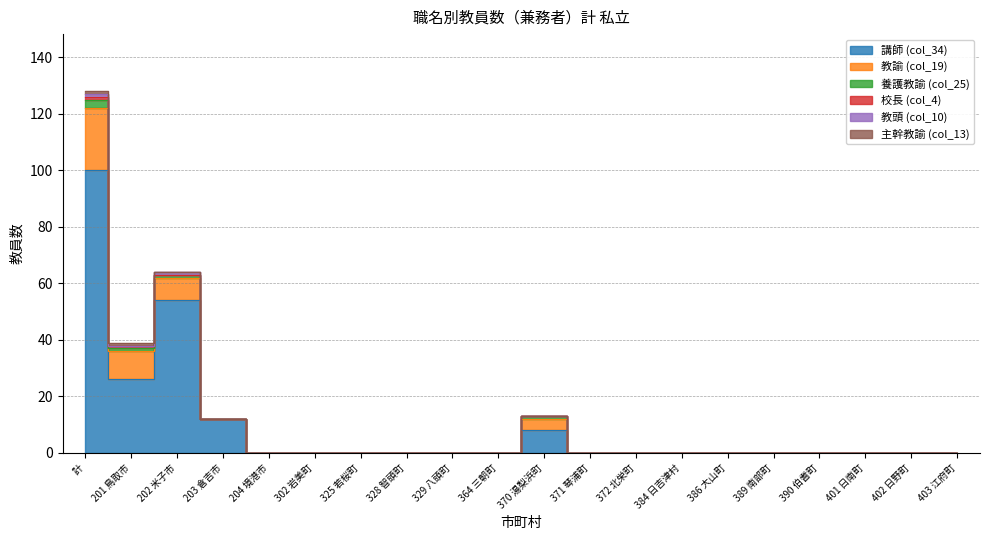

Which category has the highest value in the 講師 (col_34) series?

計